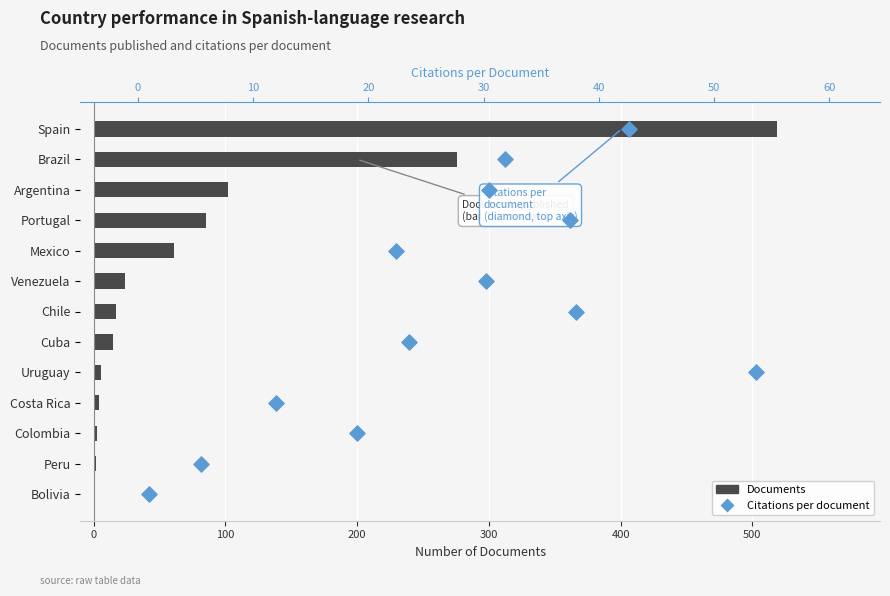

What is the total value across all series at 0?

277